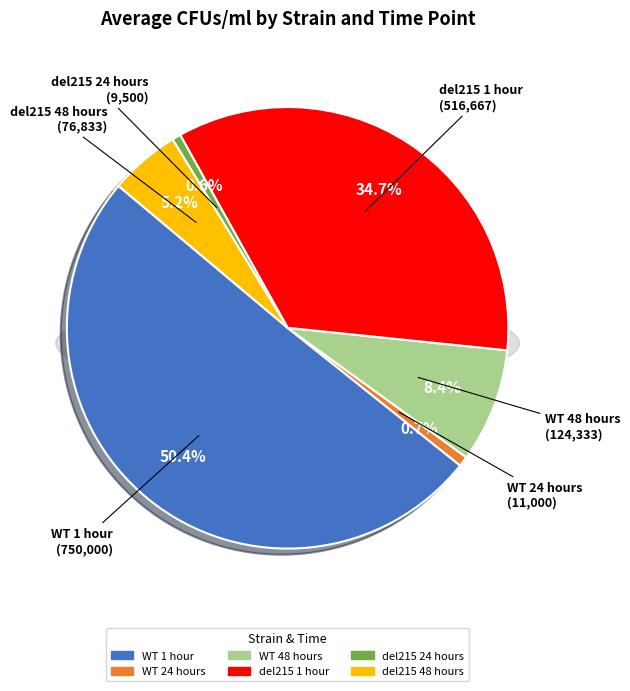

Combined, do WT 1 hour and del215 1 hour account for over 50%?

Yes